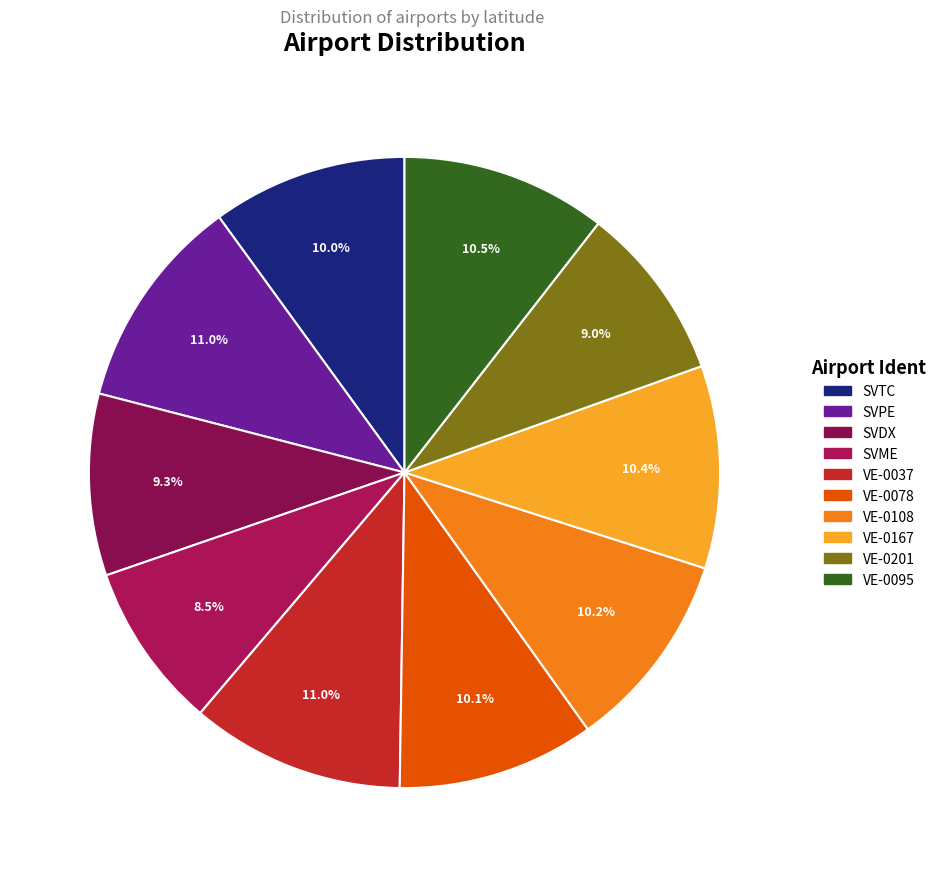

How many segments does this pie chart have?

10